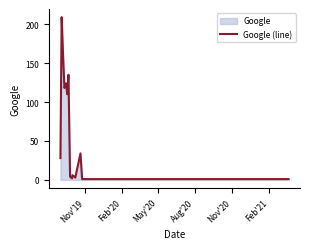

What is the difference between the maximum and minimum values?

208